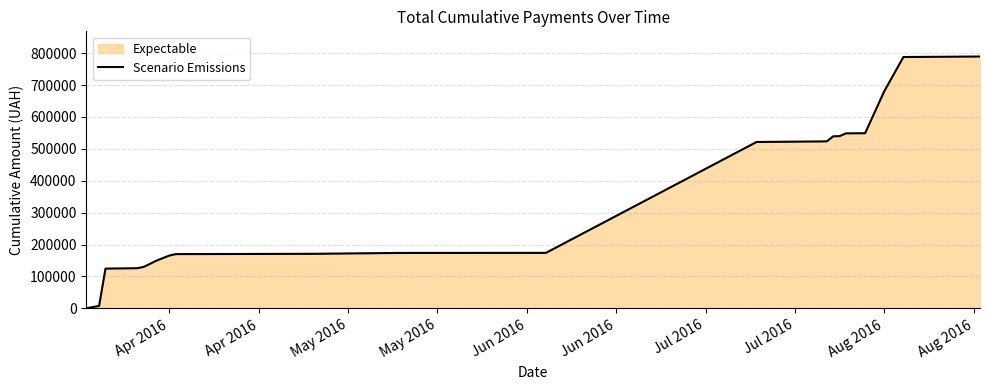

What is the minimum value shown in the chart?

295.6